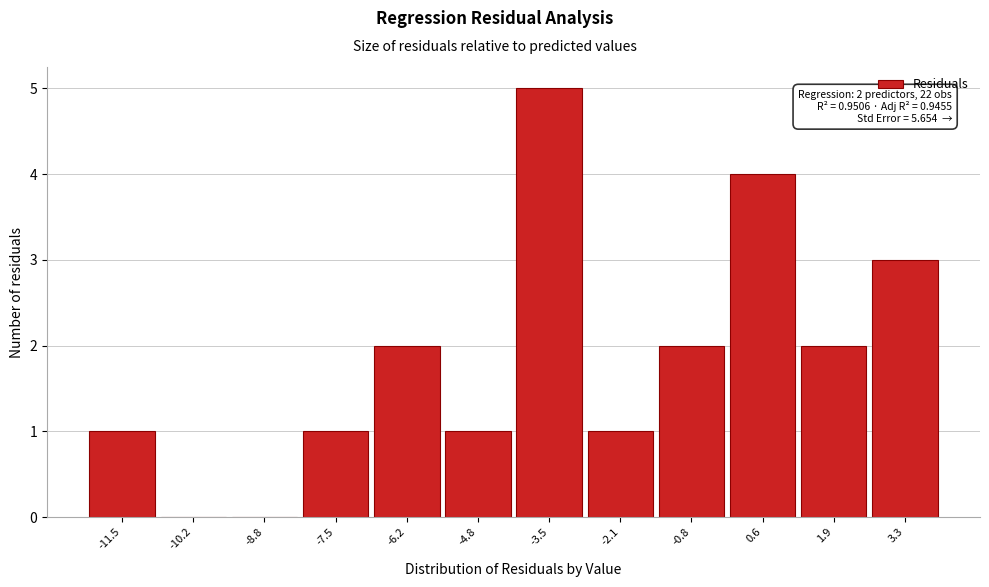

Reading left to right, extract all data points from this chart.

-11.5=1	-10.2=0	-8.8=0	-7.5=1	-6.2=2	-4.8=1	-3.5=5	-2.1=1	-0.8=2	0.6=4	1.9=2	3.3=3